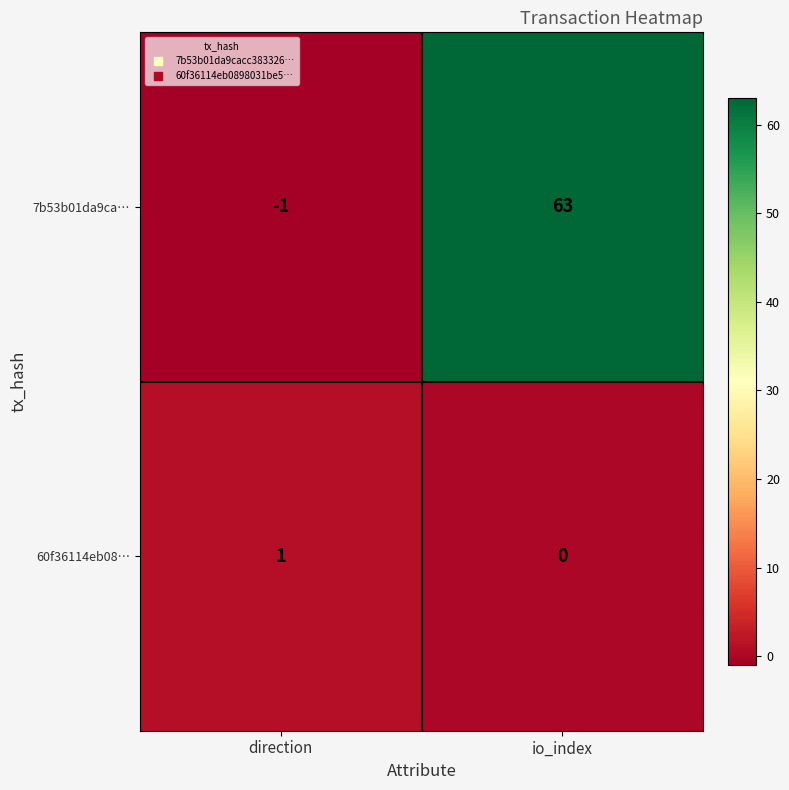

Count the number of data series in this chart.

2